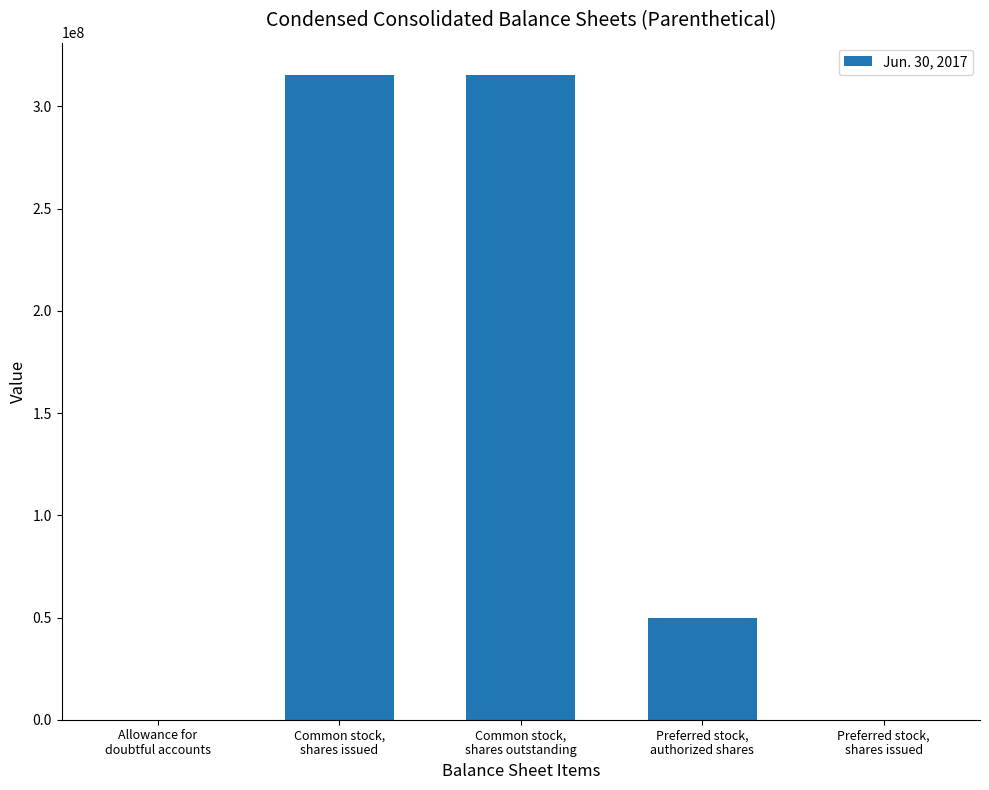

The value at Common stock,
shares outstanding is 433186582. True or false?

False